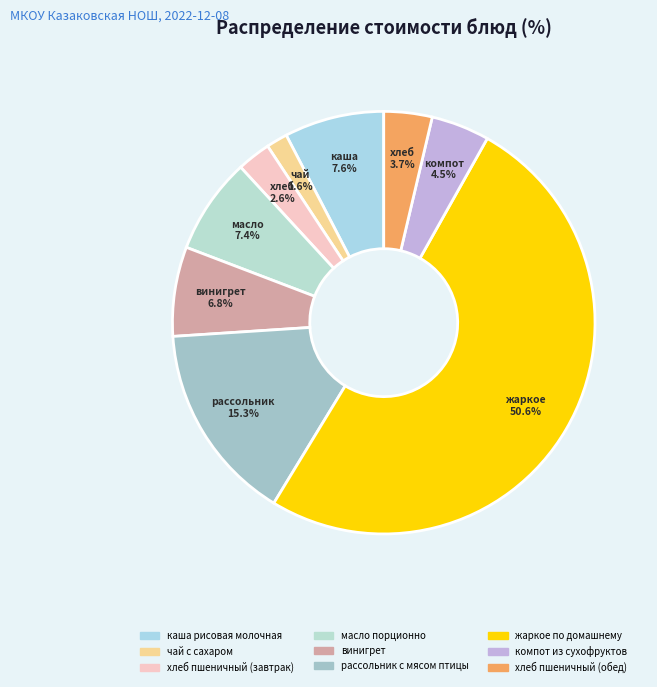

How many slices are in this pie chart?

9